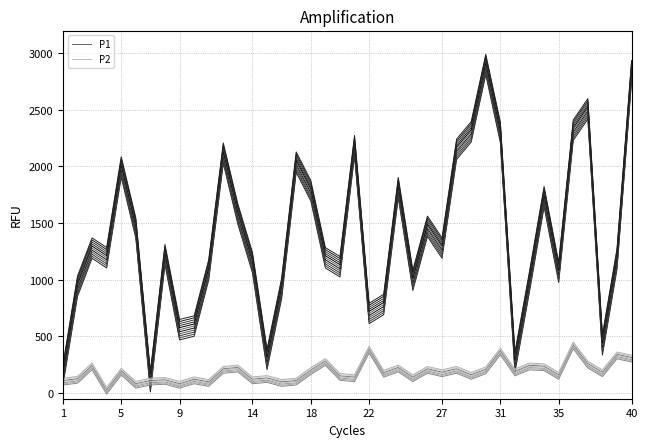

How many times do P1 and P2 cross each other?

2